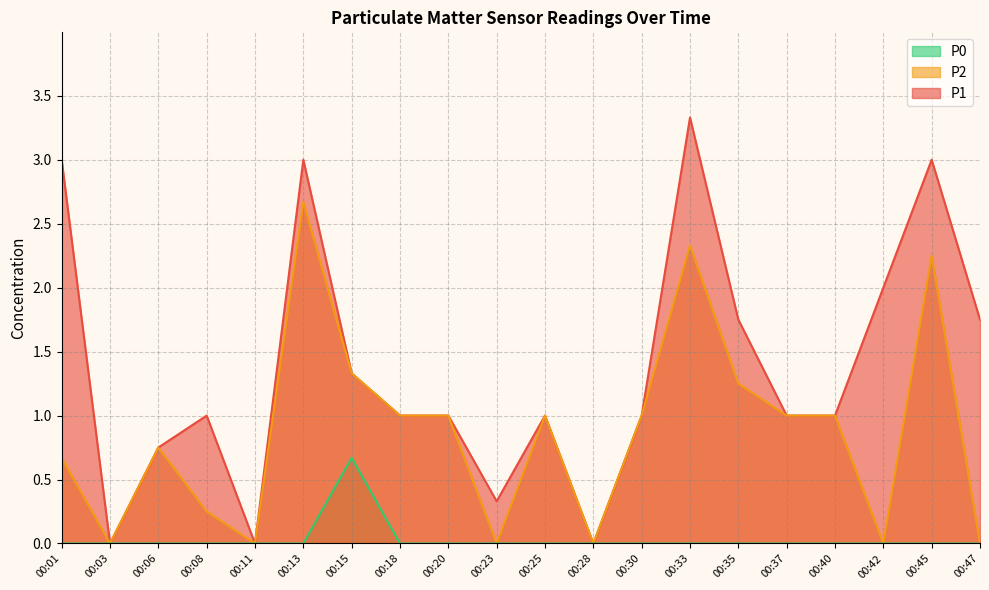

What is the total value across all series at 00:45?

5.2